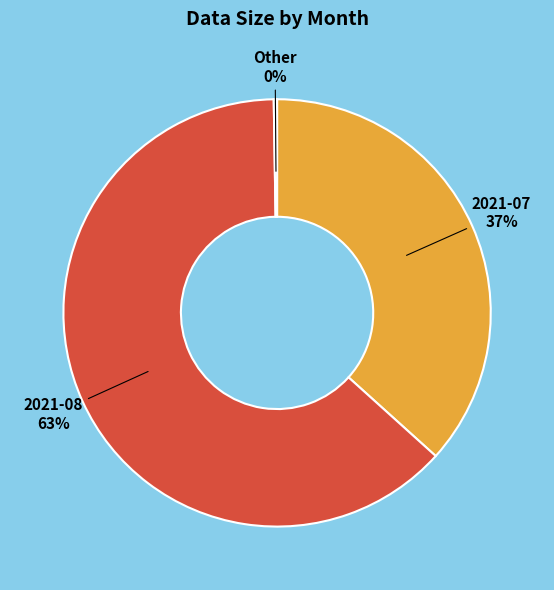

True or false: 2021-08 accounts for 49% of the total.

False